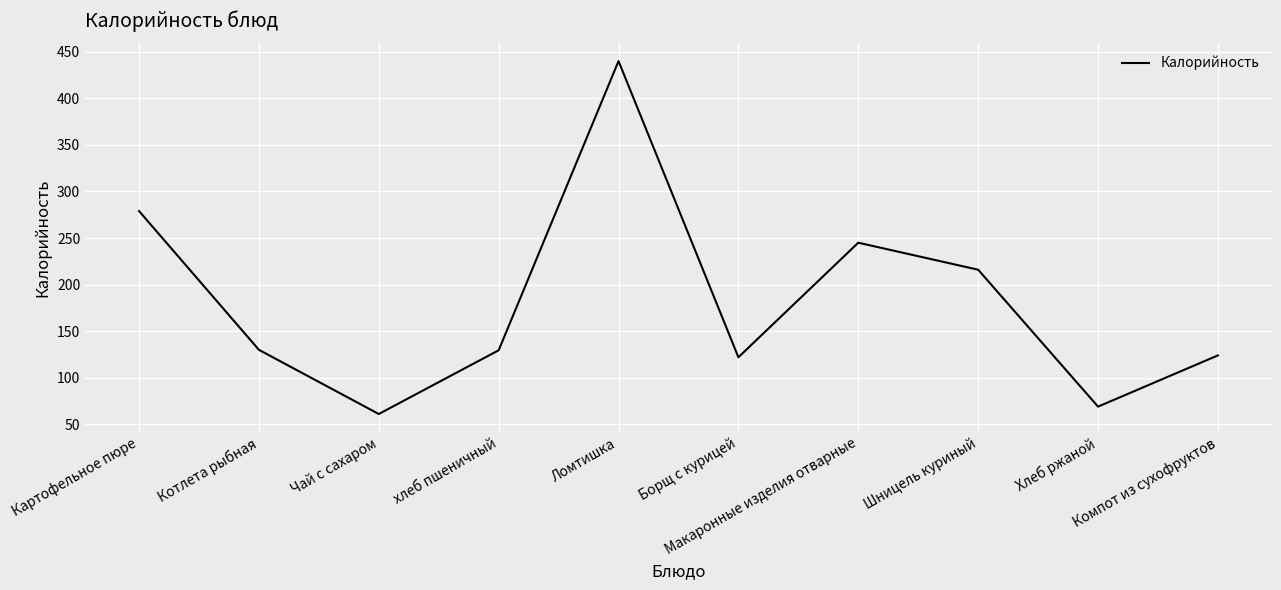

What is the smallest value displayed?

61.1